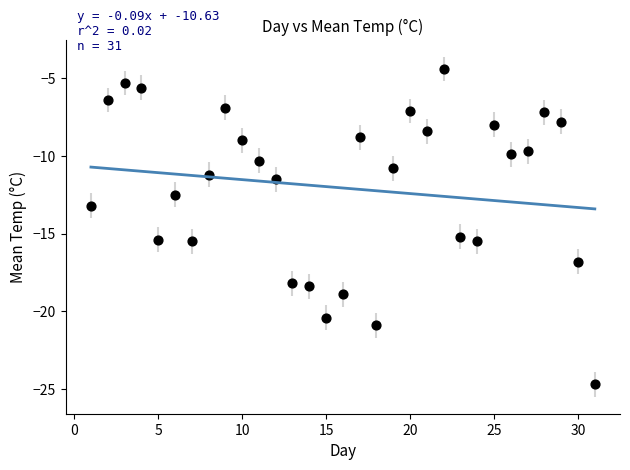

What Y value in the scatter plot is closest to -14?

-13.2